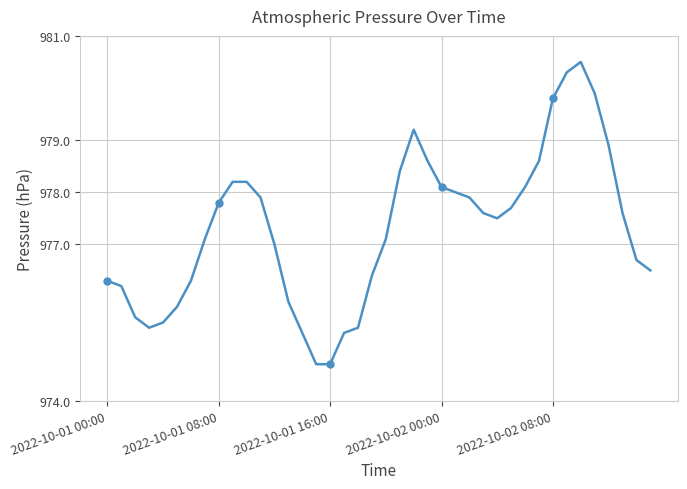

What is the maximum value shown in the chart?

980.5